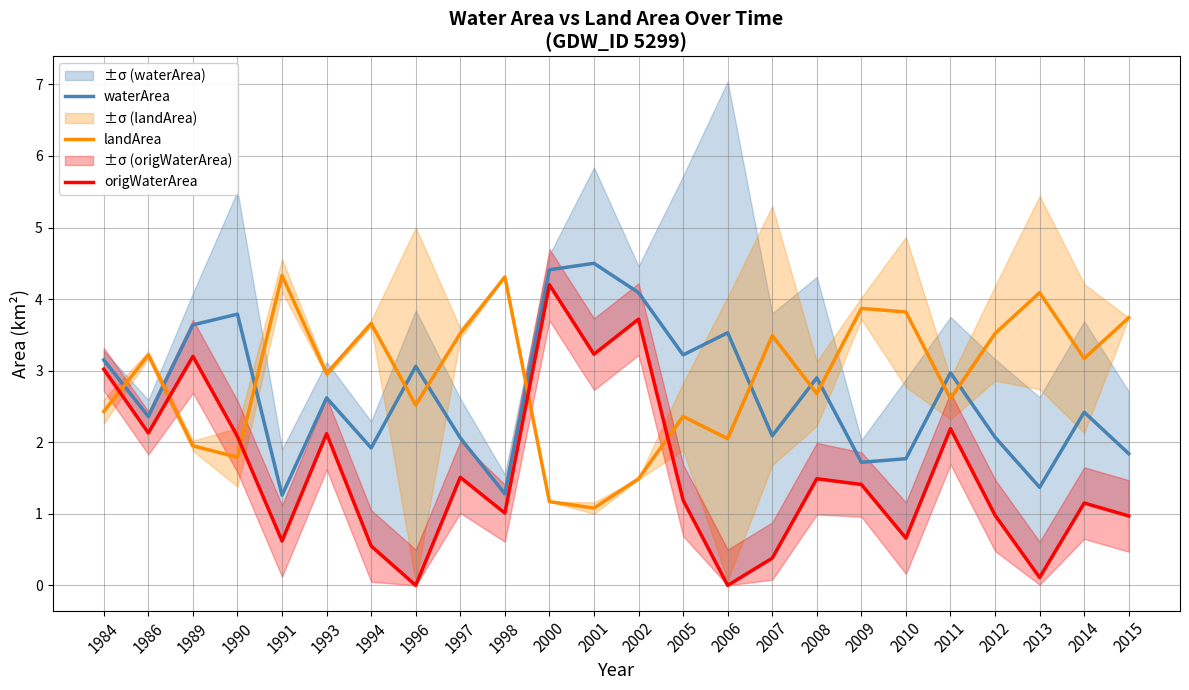

Which series has the largest range (max minus min)?

origWaterArea